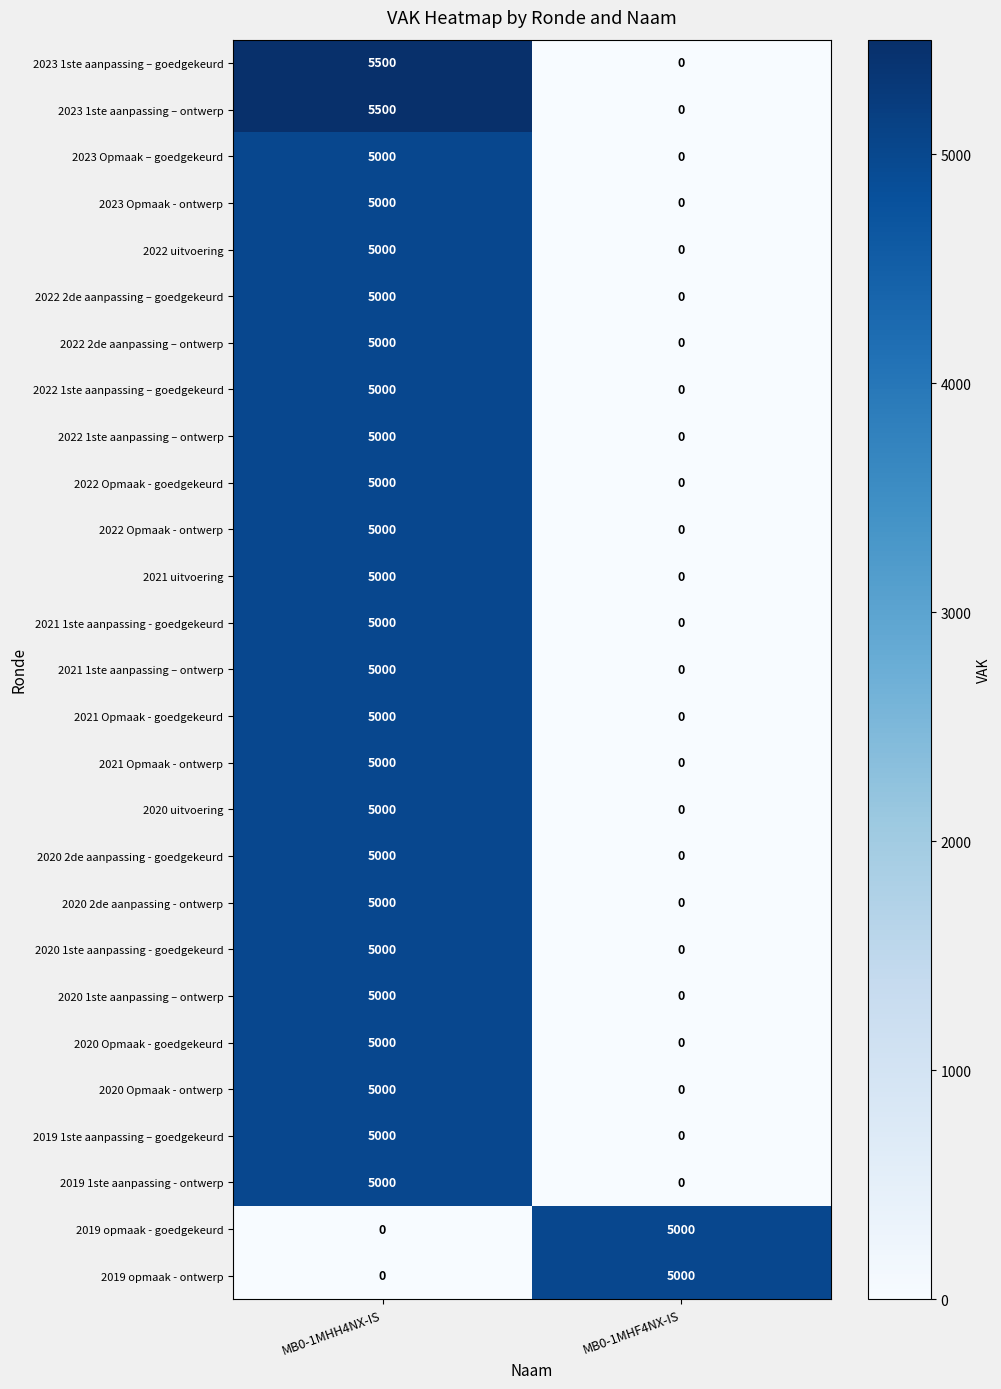

Count the number of categories in the chart.

2